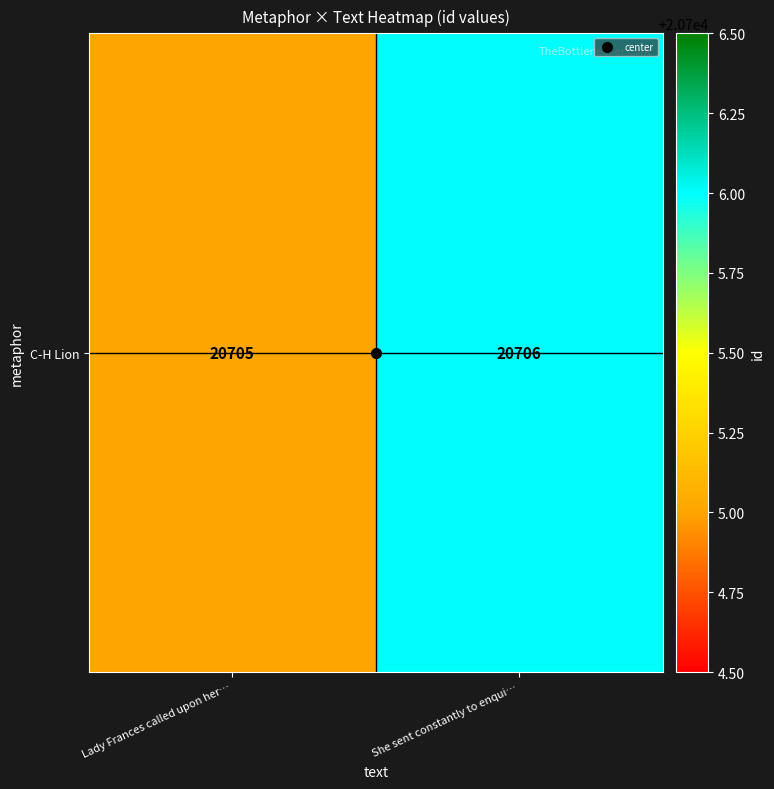

Reading right to left, what are all the values shown in this chart?

20706	20705